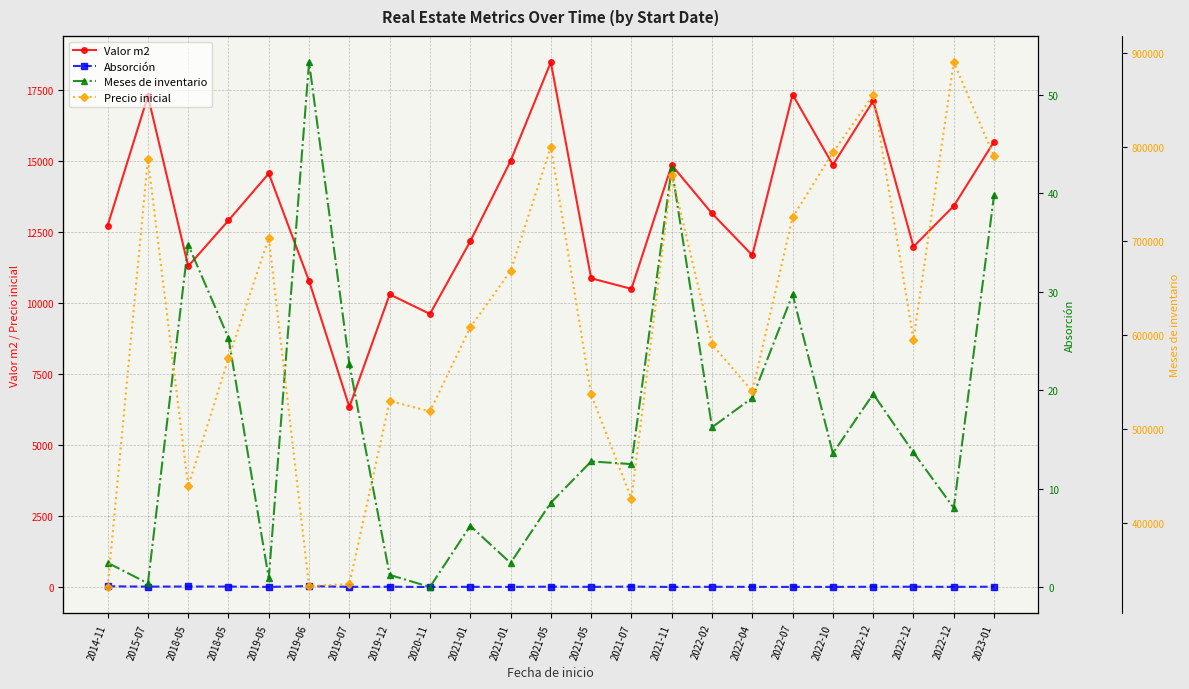

True or false: Meses de inventario and Precio inicial intersect in this chart.

False